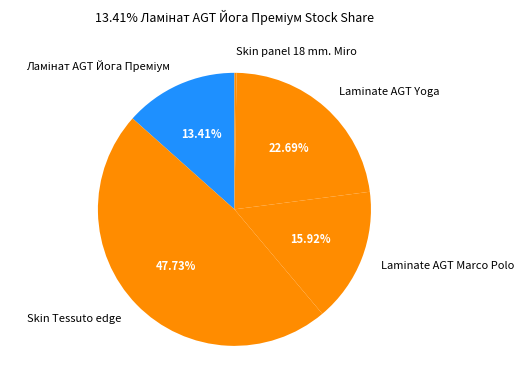

Which has a higher value, Laminate AGT Yoga or Laminate AGT Marco Polo?

Laminate AGT Yoga